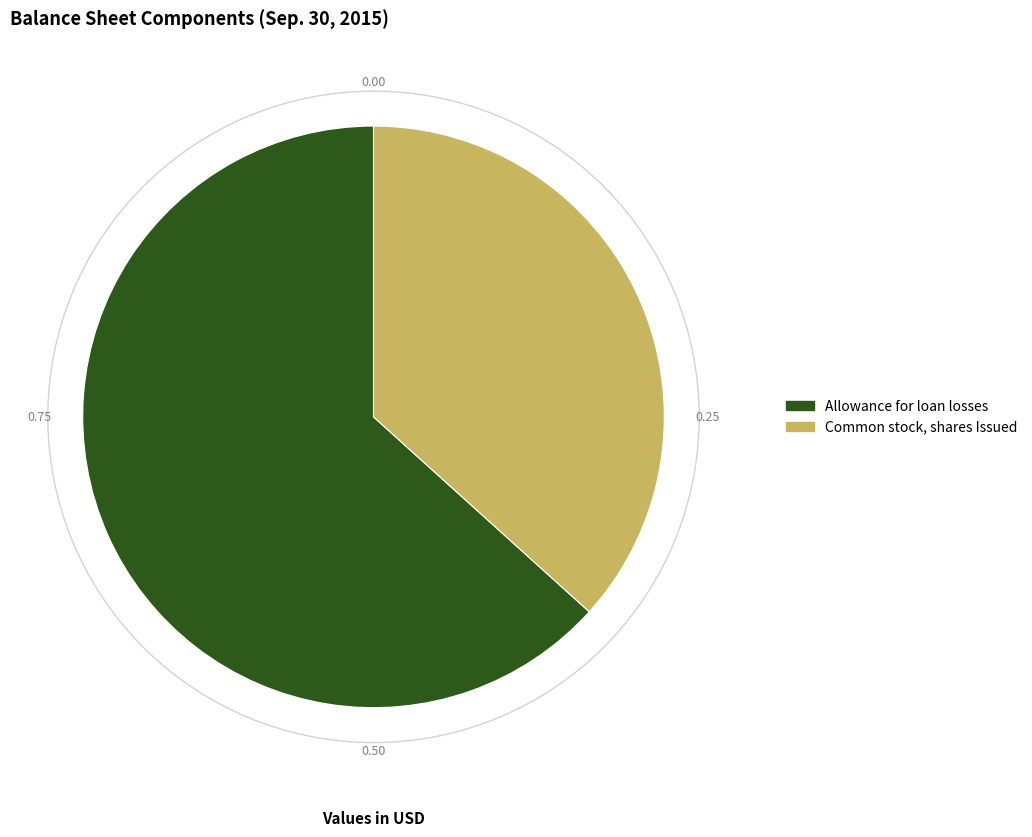

Which slice represents more than half of the pie?

Allowance for loan losses